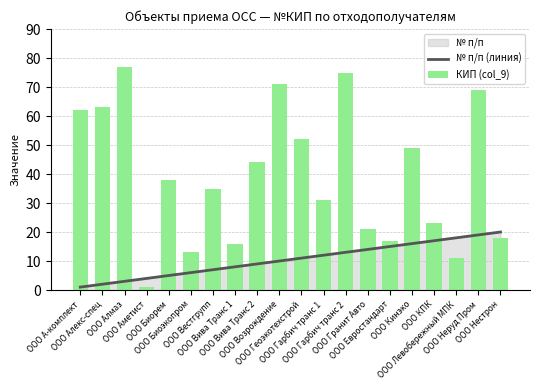

How many groups of bars are there?

20